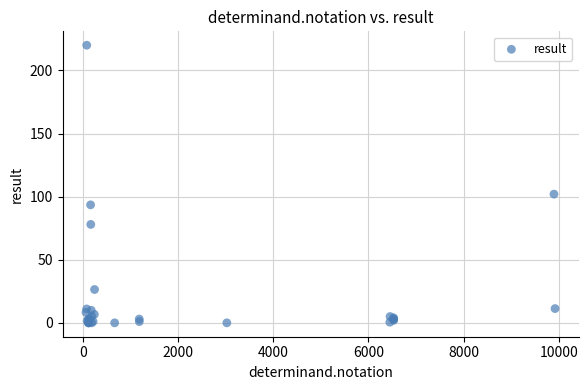

What Y value in the scatter plot is closest to 110?

102.0